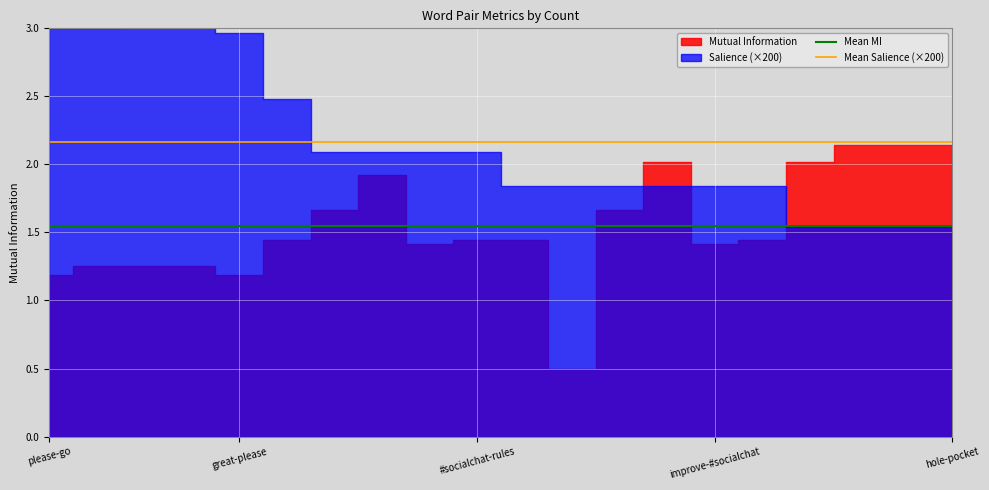

Which has a higher value, 17 or 8?

17